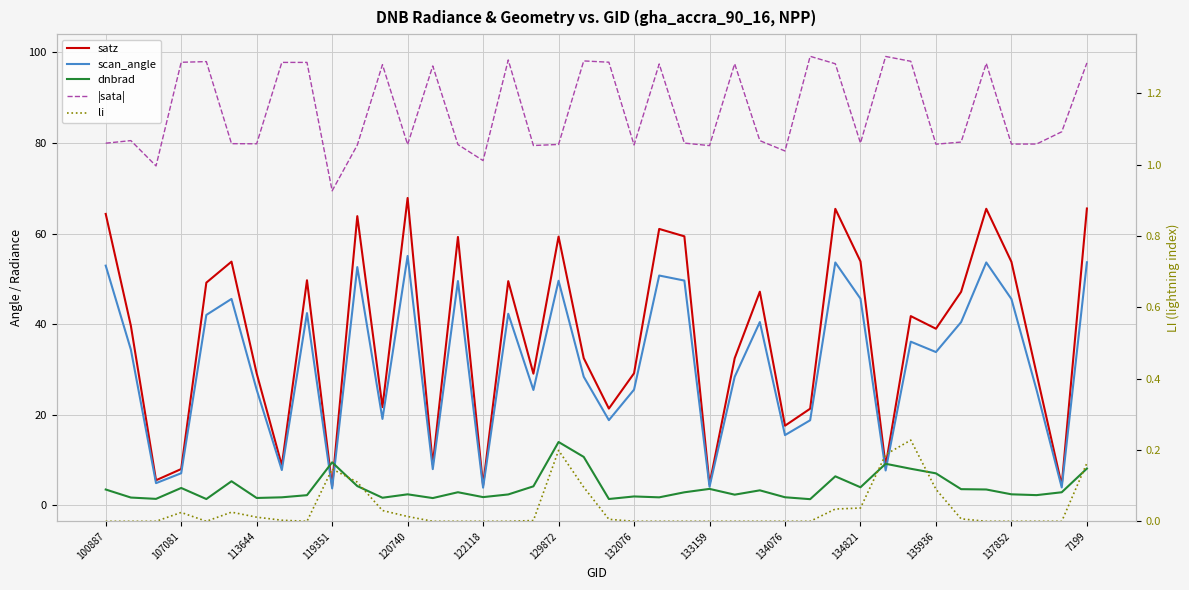

What value does the scan_angle series have at 133159?

4.1